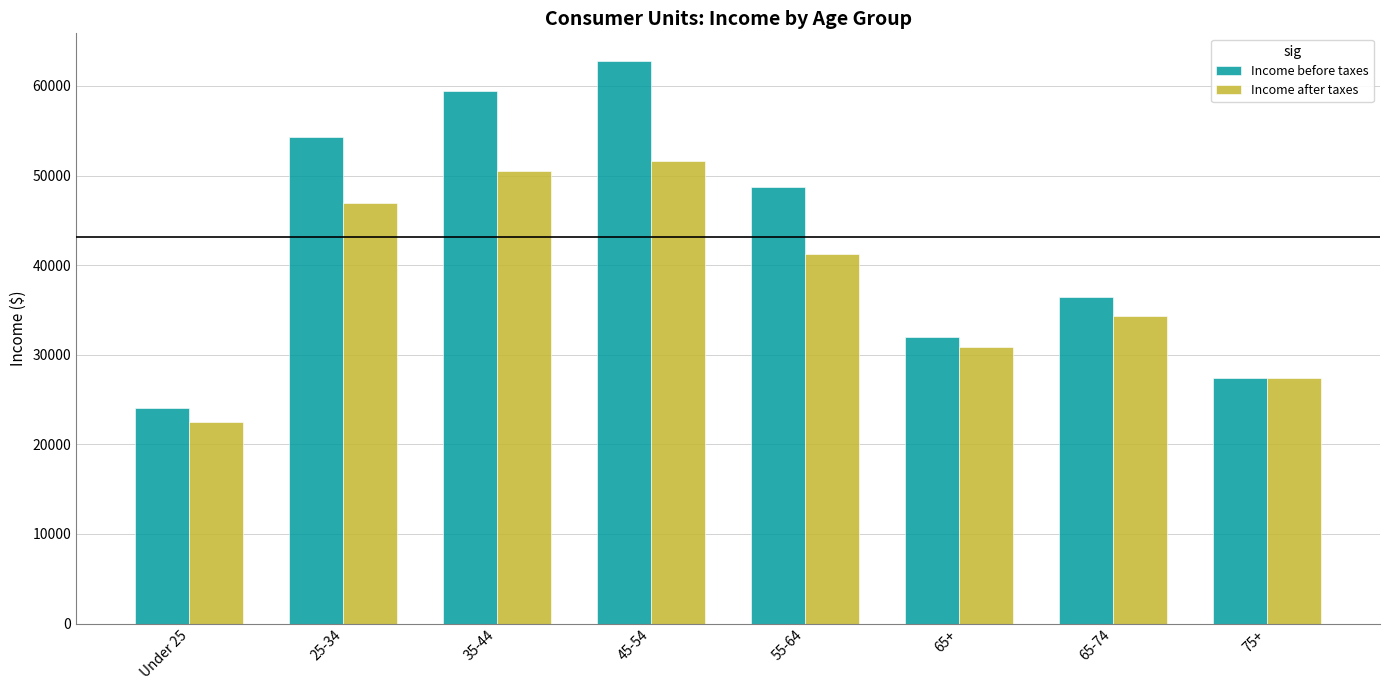

Reading right to left, transcribe all the data shown in this chart.

Income before taxes: 27374	36492	31984	48704	62734	59419	54251	24091
Income after taxes: 27365	34367	30905	41205	51676	50464	46989	22500